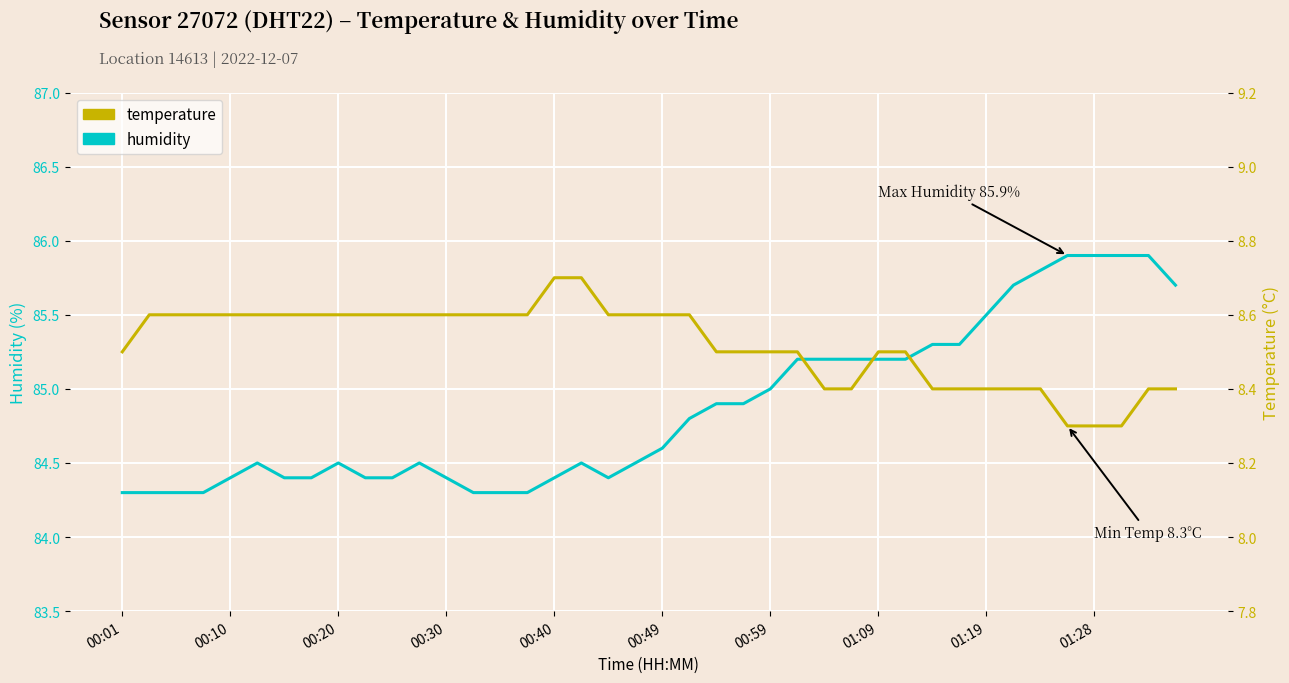

What is the maximum value for temperature?

8.7